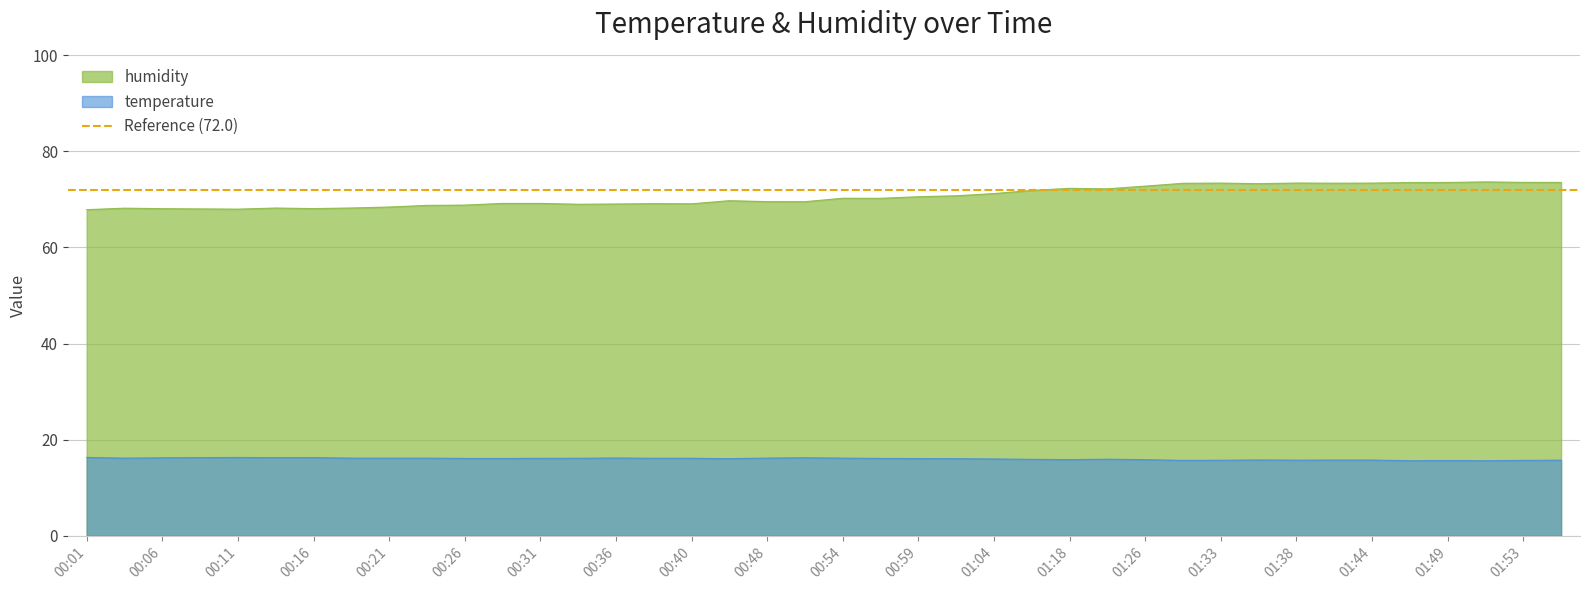

Does the chart display data point markers on the line(s)?

No